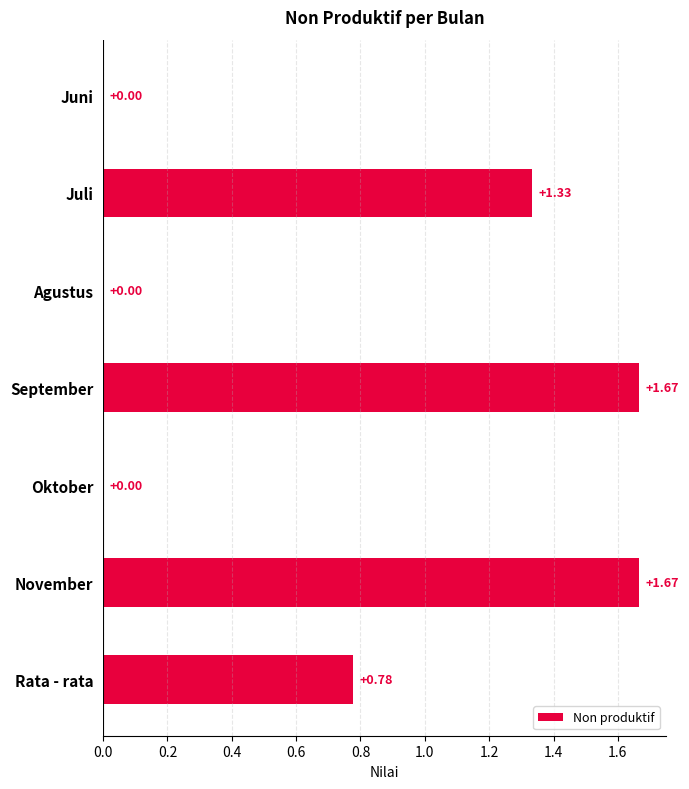

What is the change in value from Juni to Rata - rata?

+0.8